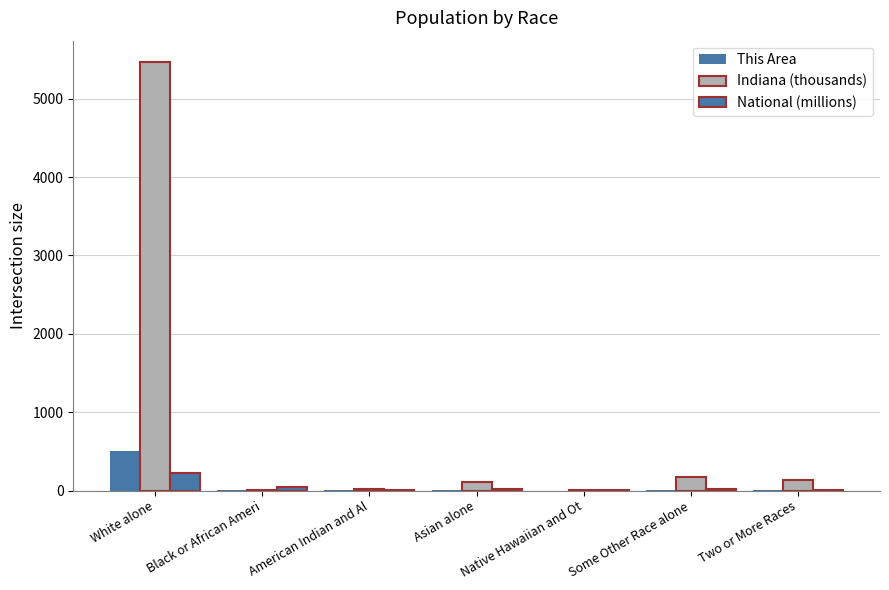

The value of Indiana (thousands) at Some Other Race alone is 95.3. True or false?

False